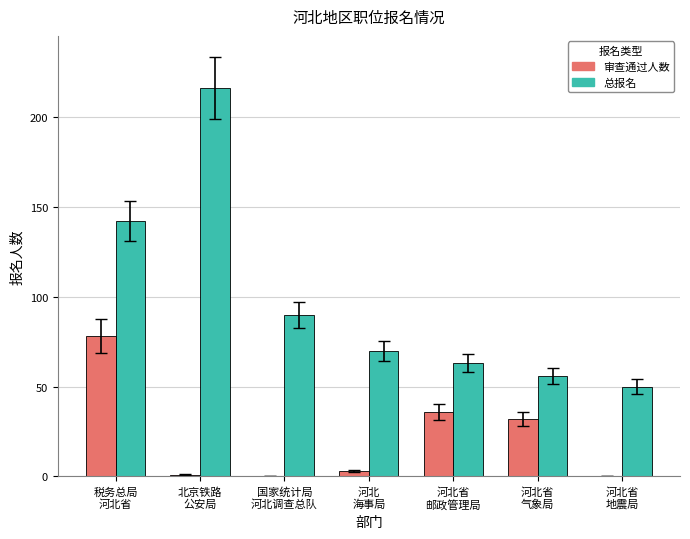

What is the sum of all 总报名 values?

687